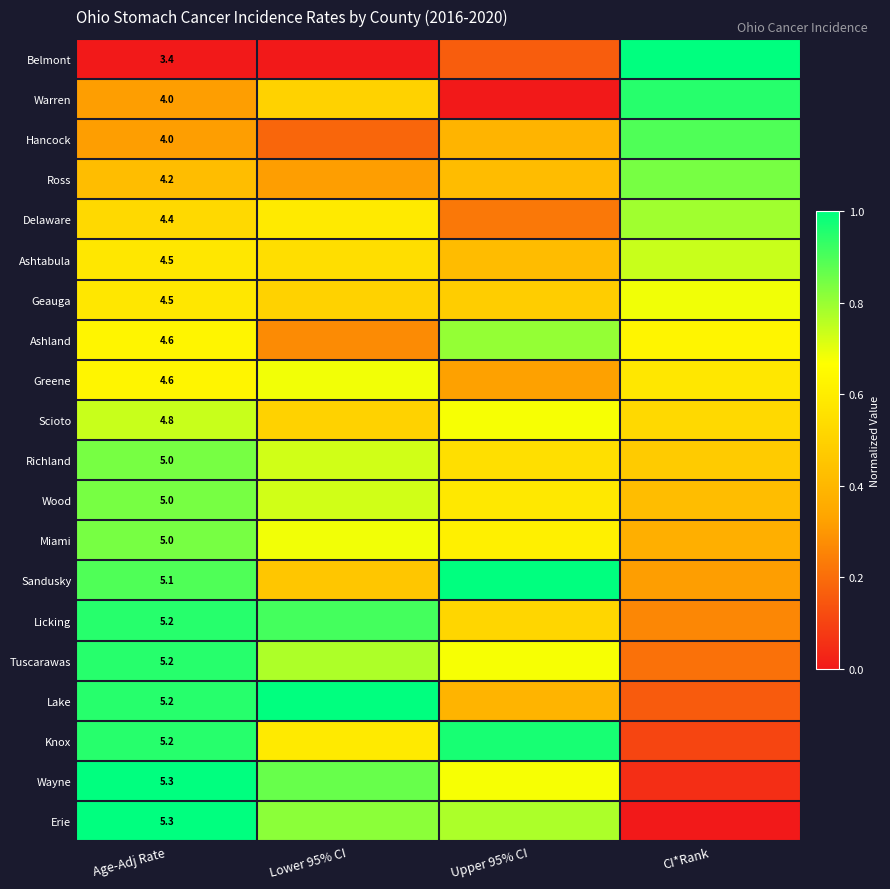

What is the sum of the Ashland values at Upper 95% CI and Age-Adj Rate?

1.4